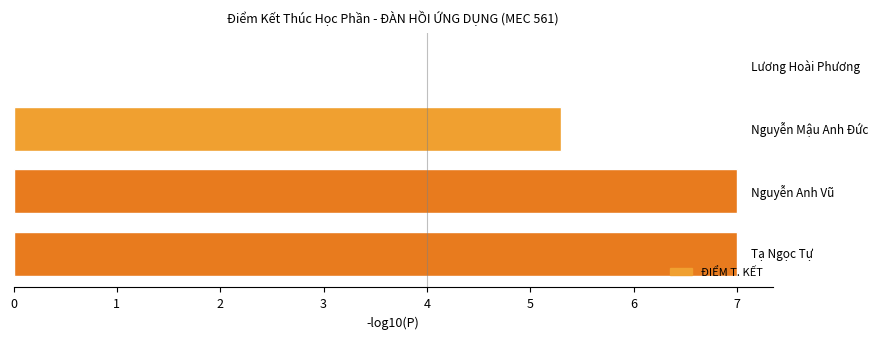

What is the sum of all values?

19.3